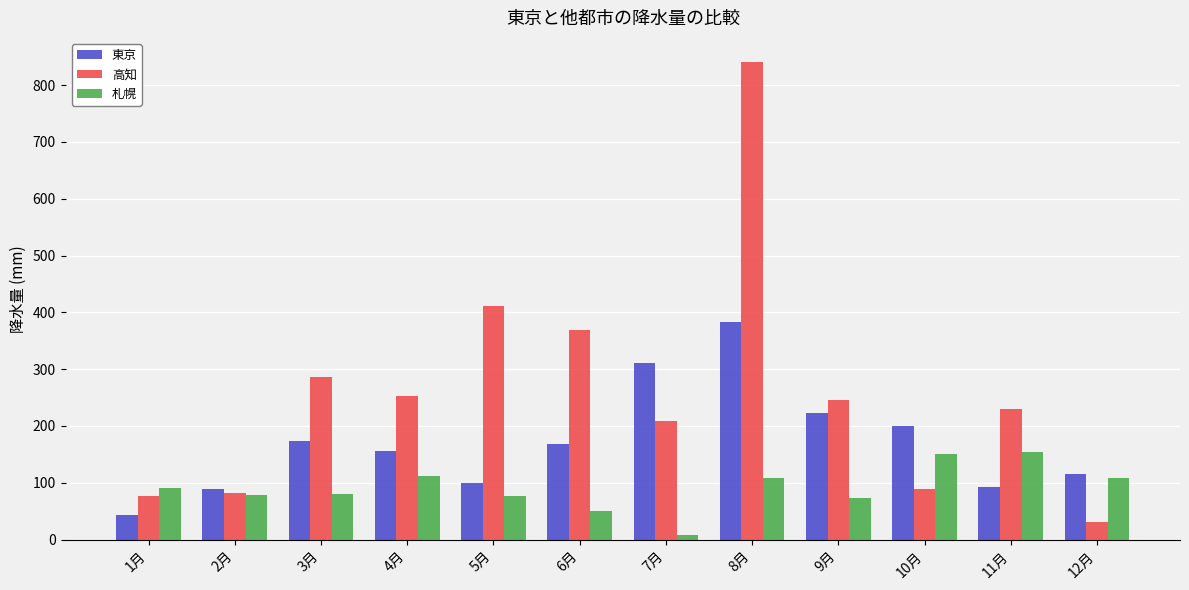

What is the spread (max minus min) of values at 3月?

206.5